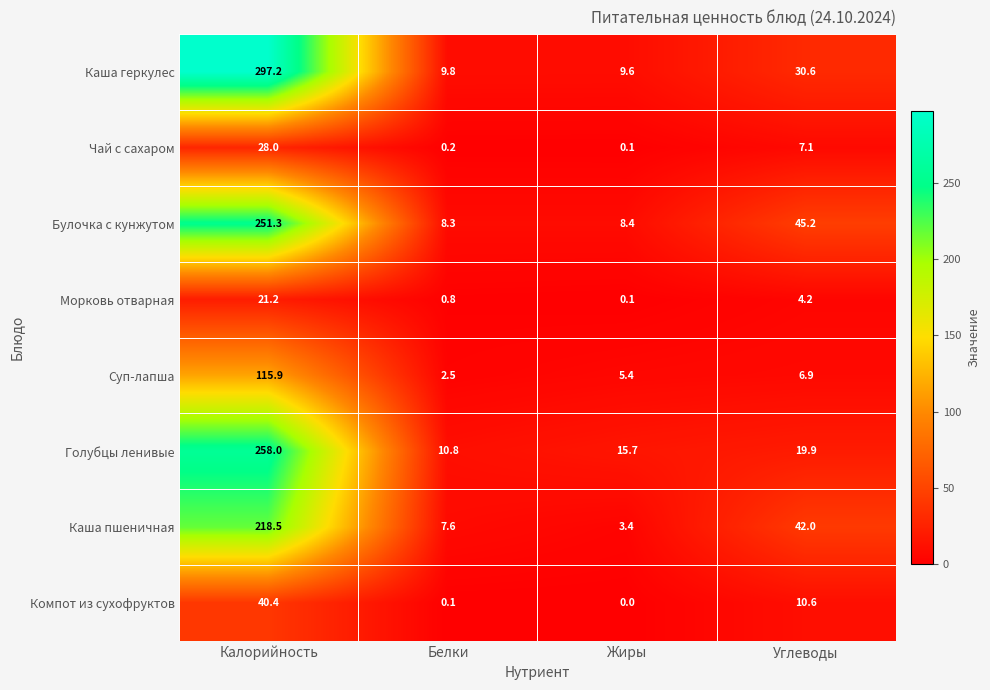

Where is Чай с сахаром nearest to the value 14?

Углеводы